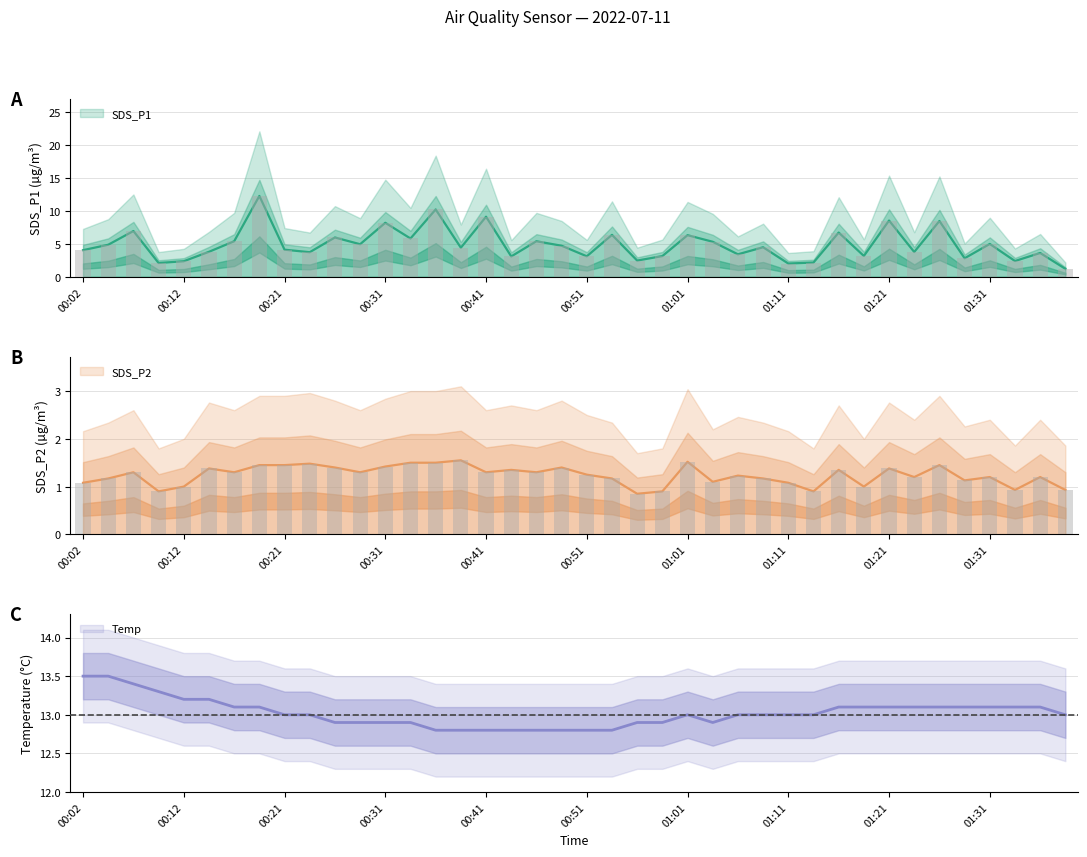

Which series has the largest total across all categories?

Temp